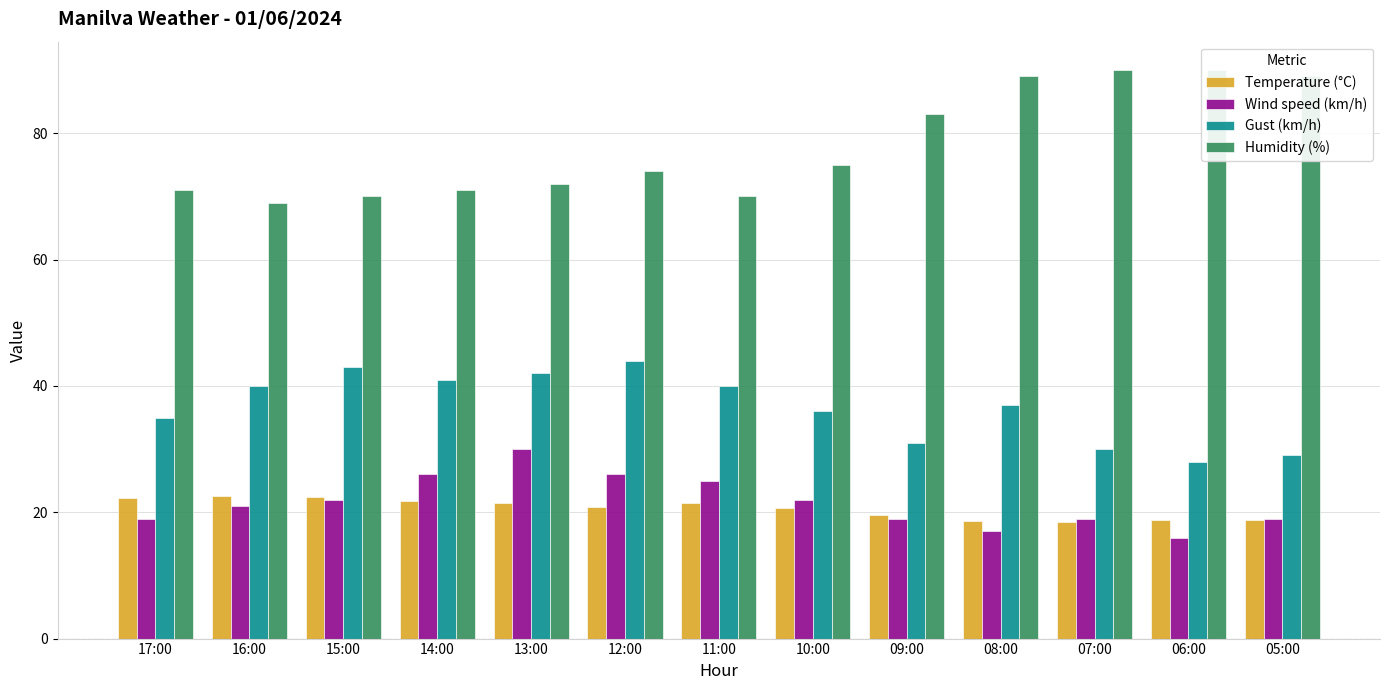

What is the average value of the Temperature (°C) series?

20.6